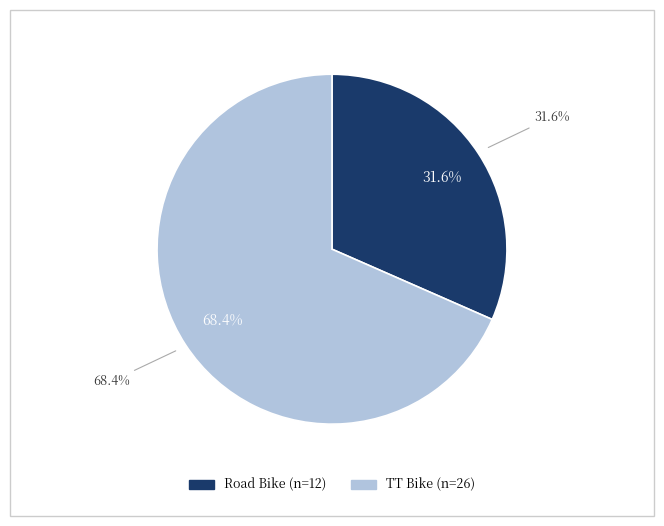

Which category has the biggest portion of the pie?

TT Bike